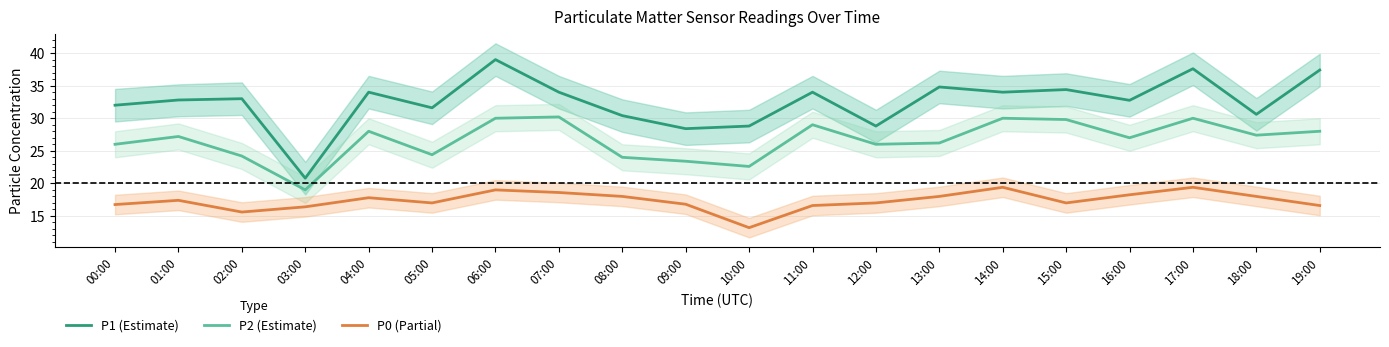

At which label does P1 (Estimate) reach its peak?

06:00